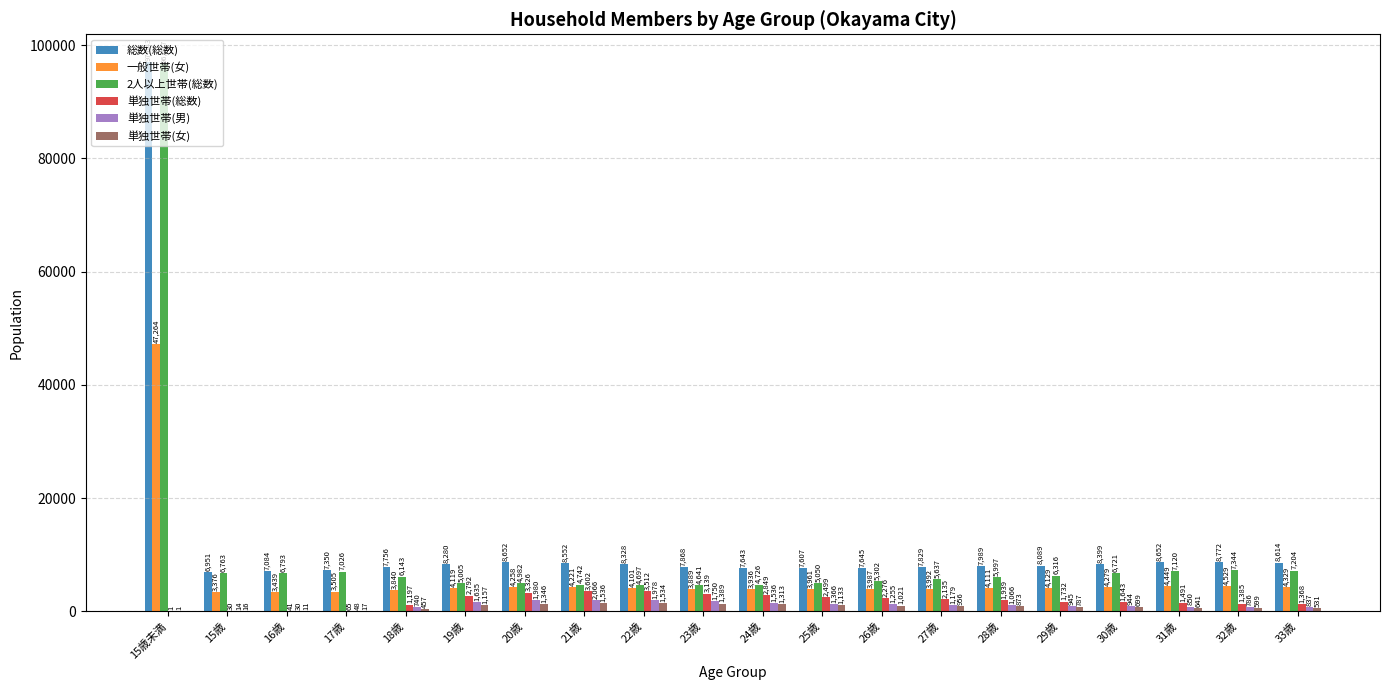

What is the total value across all series at 31歳?

23203